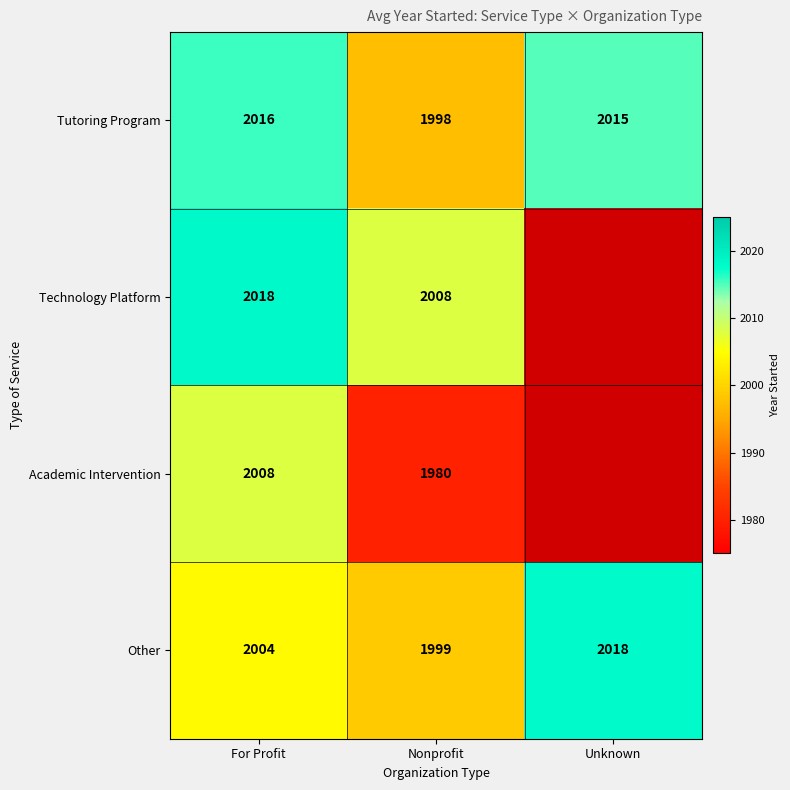

Which category has the highest value across all series?

For Profit